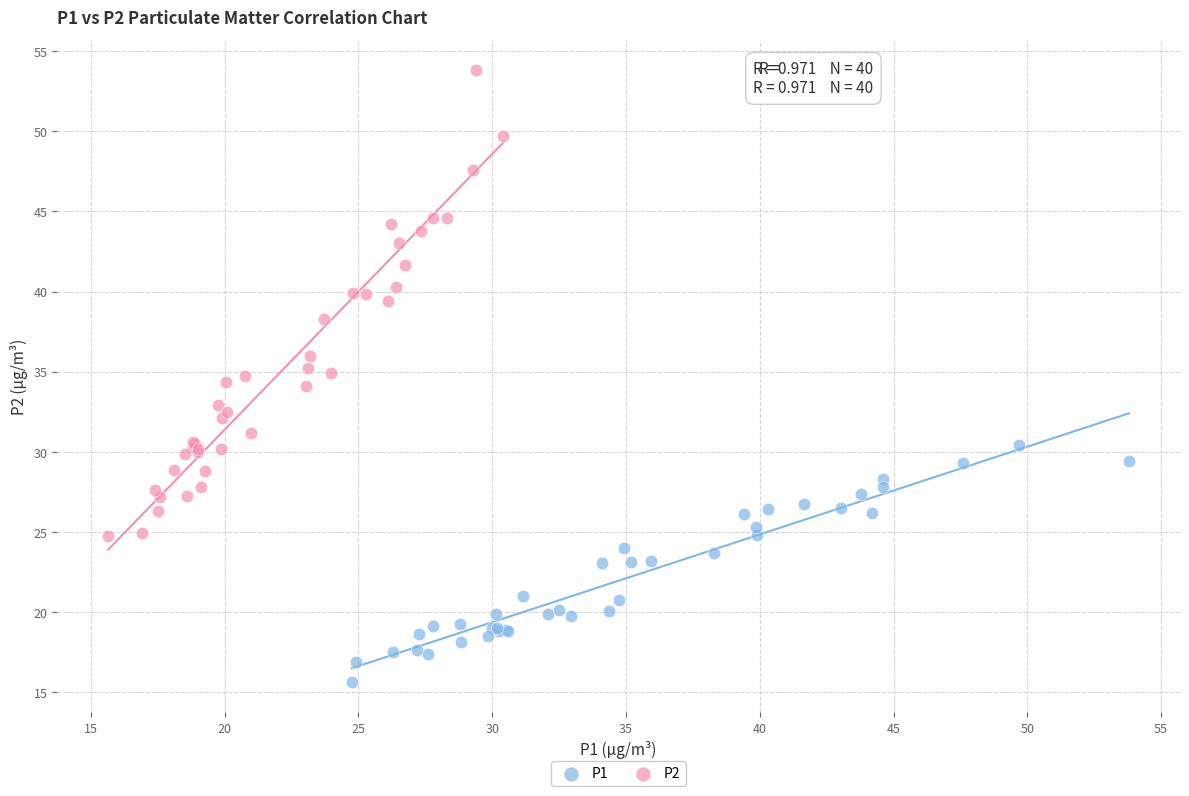

Which series has the widest spread of Y values?

P2